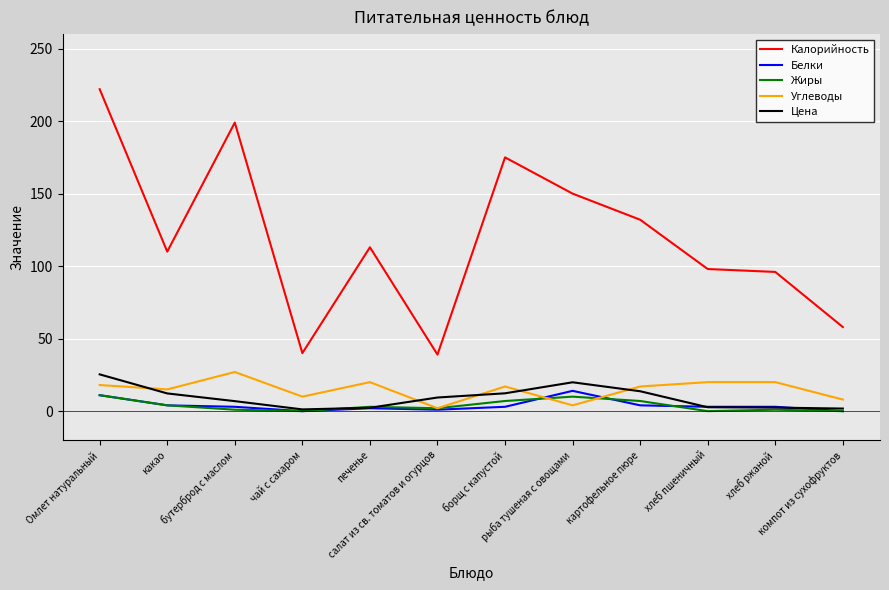

What is the sum of the Жиры values at печенье and борщ с капустой?

10.0